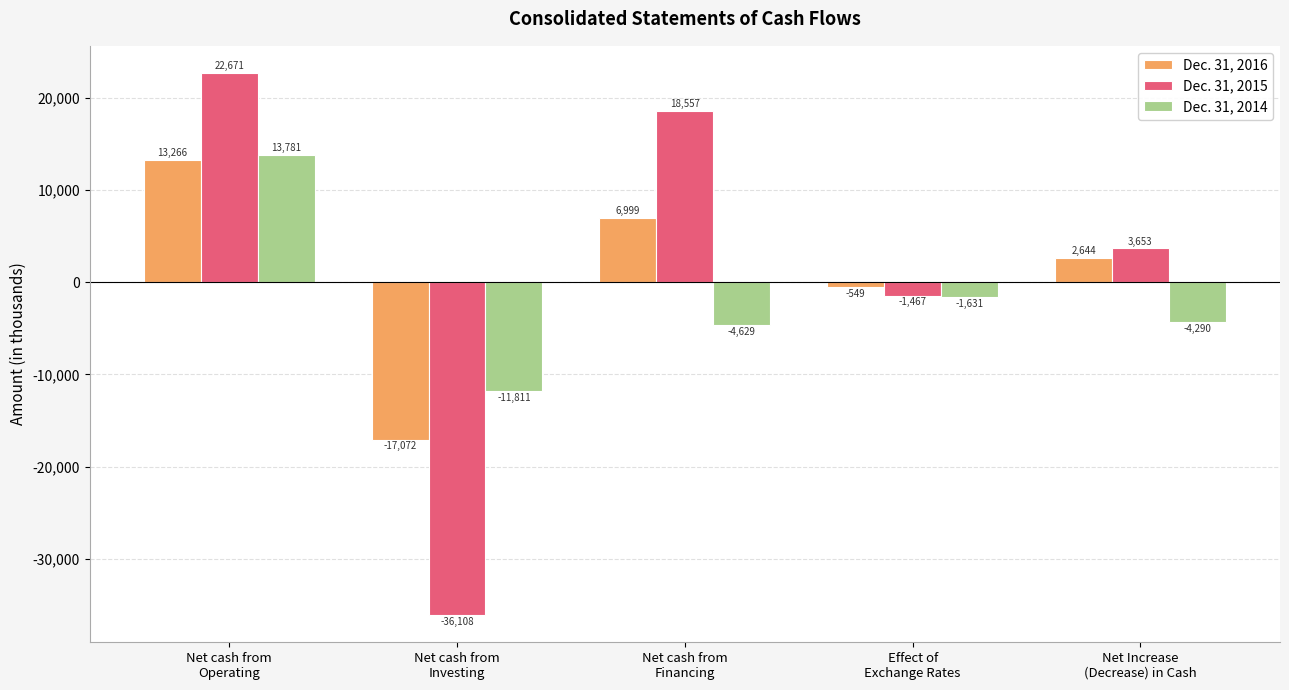

What is the value of the Dec. 31, 2015 bar at the 3rd from the left?

18557